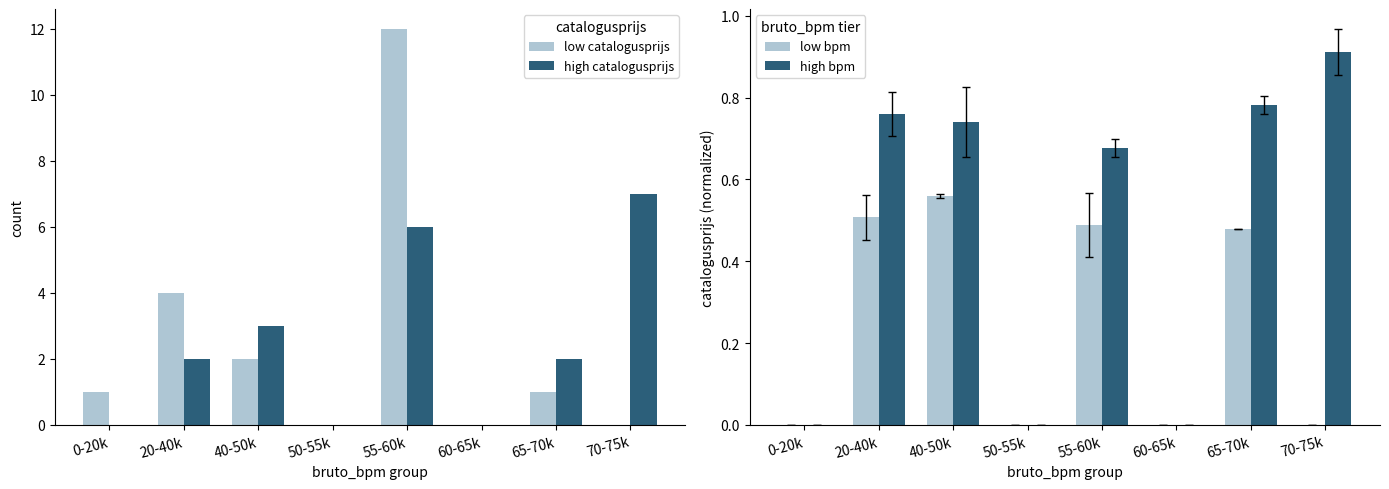

Which label corresponds to the largest value in the chart?

55-60k